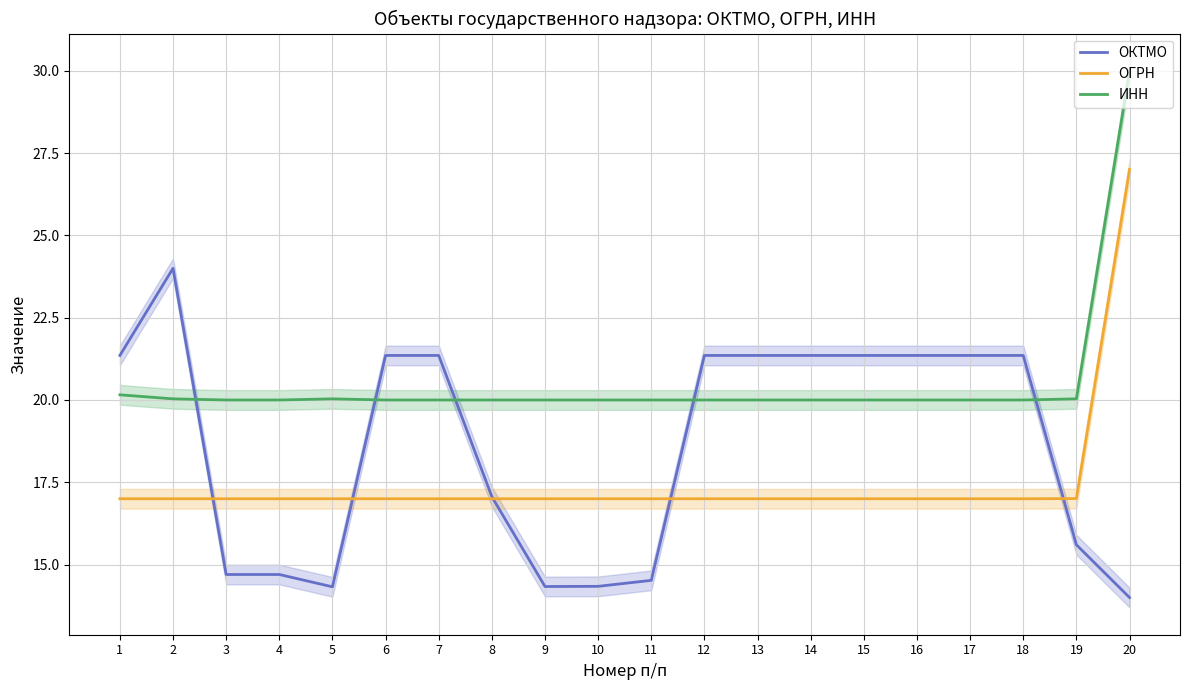

How many lines are shown in the chart?

3